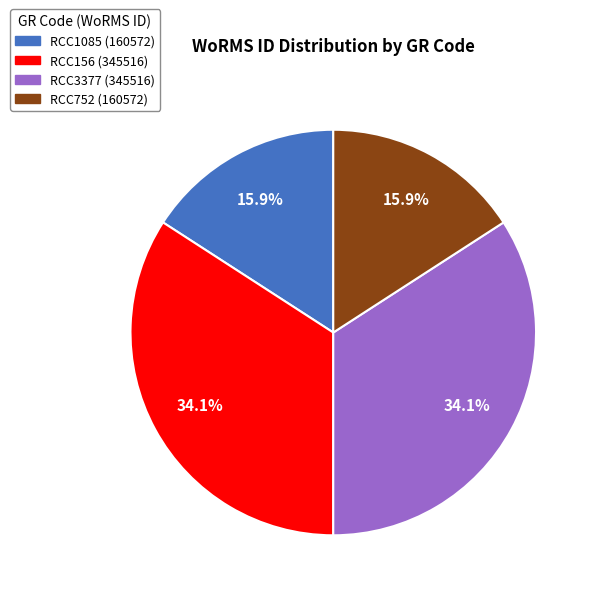

What percentage is NOT represented by RCC1085?

84.1%